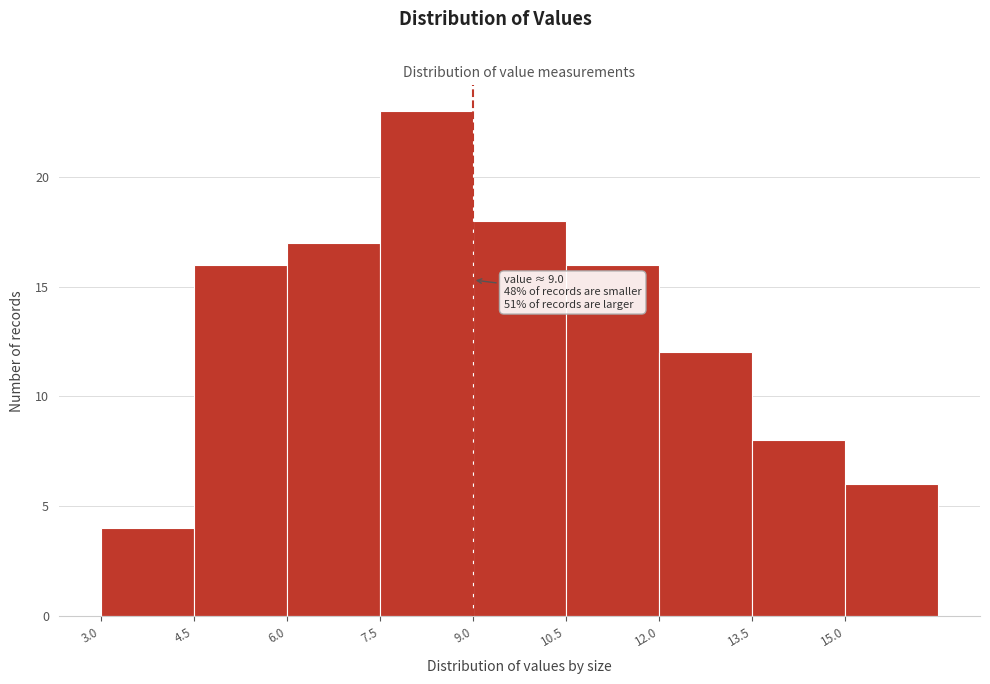

Over which range of the x-axis is the bar tallest?

7.5 to 9.0